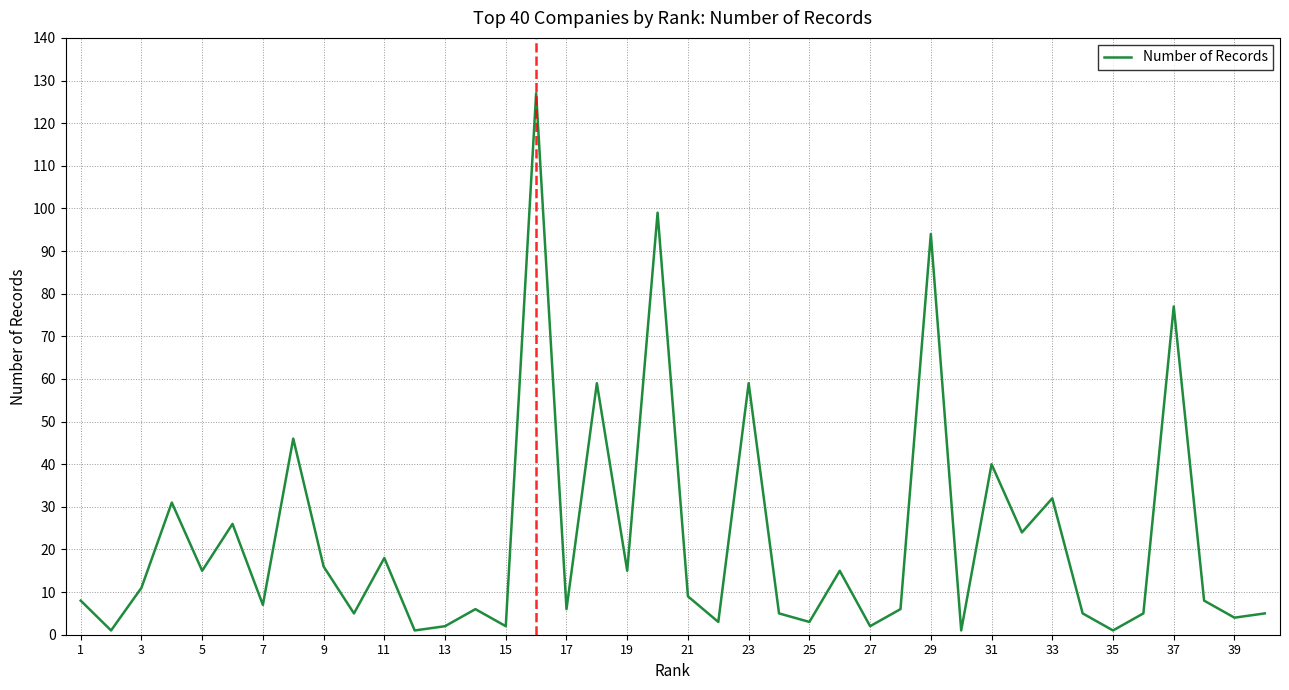

What is the difference between the maximum and minimum values?

126